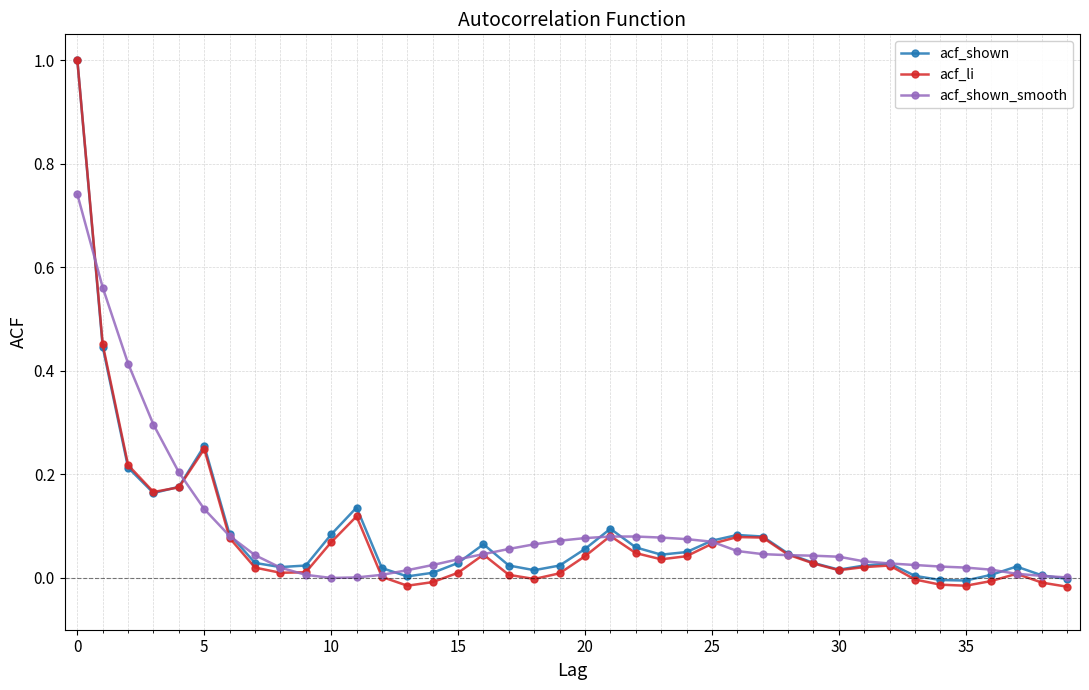

What are all the series names shown in the legend?

acf_shown, acf_li, acf_shown_smooth